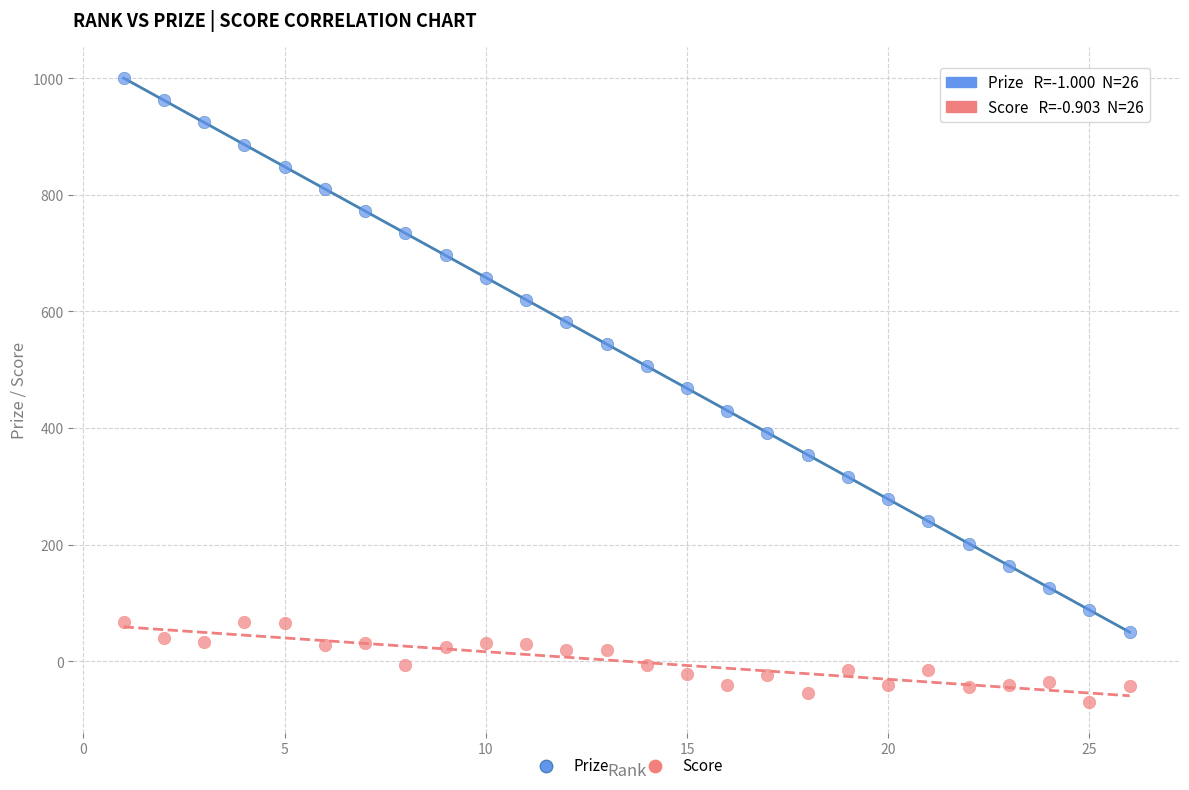

Which series has the largest Y range (max minus min)?

Prize